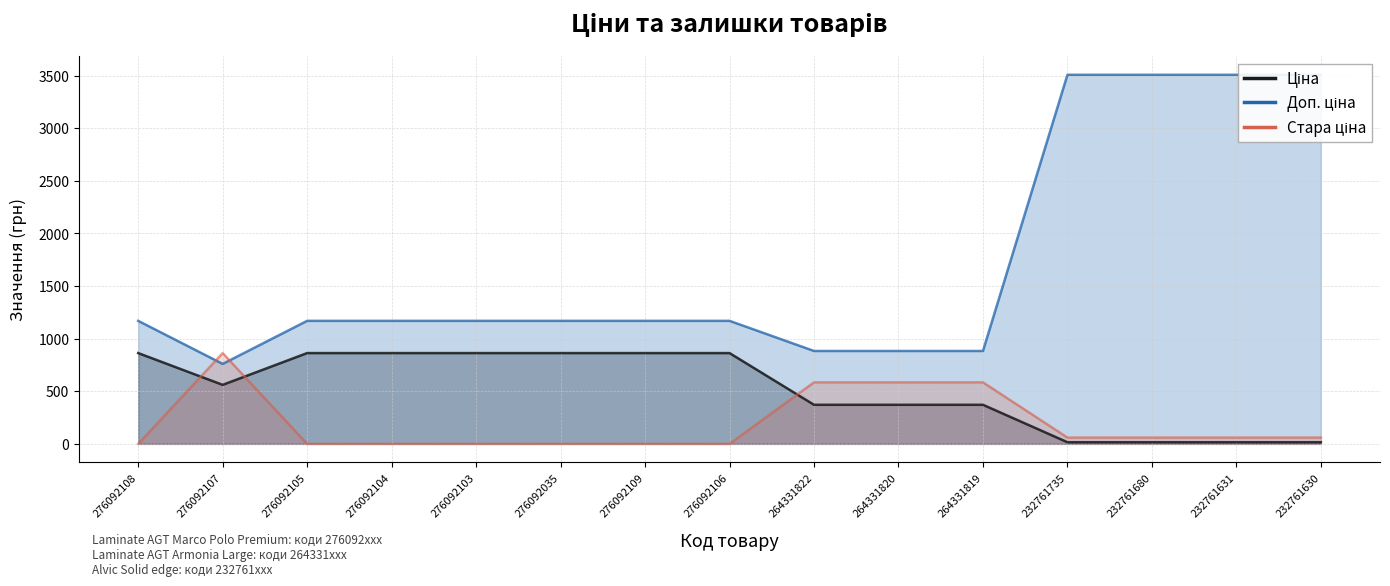

Which series has the largest range (max minus min)?

Доп. ціна